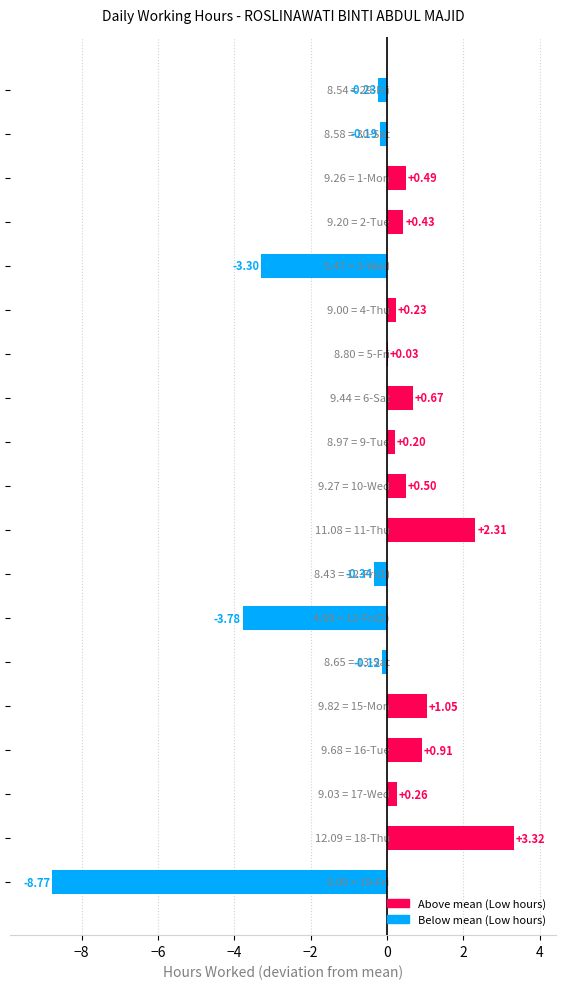

What is the average value?

-0.3